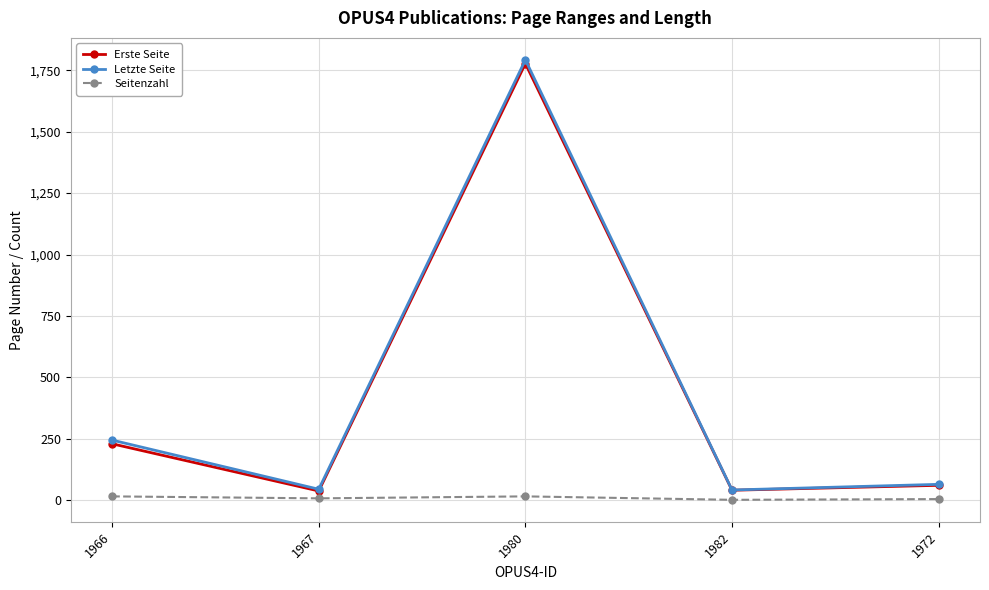

True or false: Erste Seite has more than 1 interior local peaks.

False